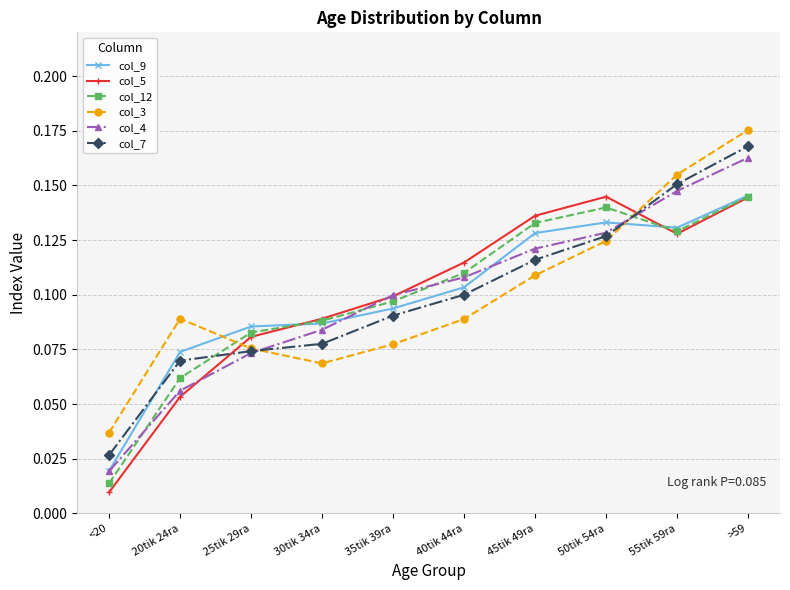

At which label is col_3 closest to 0?

<20